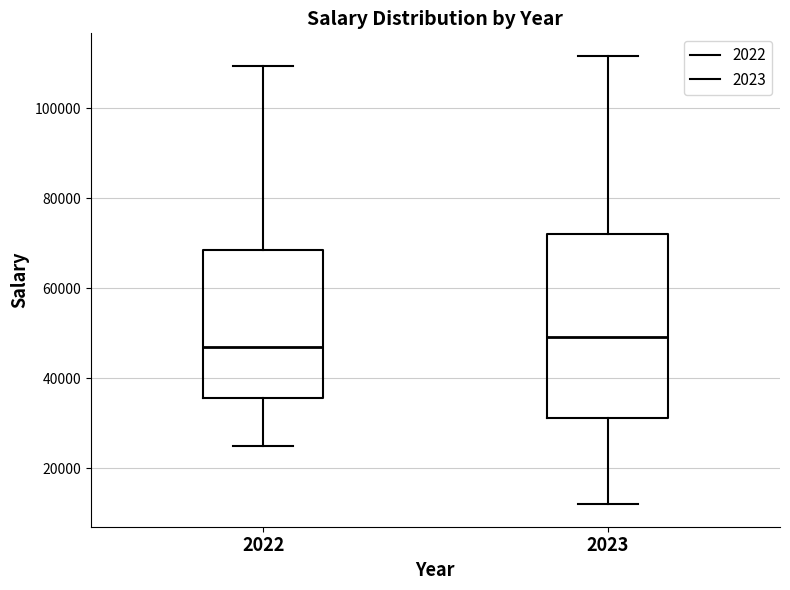

Where does the upper whisker of the box at x = 2022 end on the y-axis? The values are not printed on the chart, so give them approximately, as read against the axis.

110000